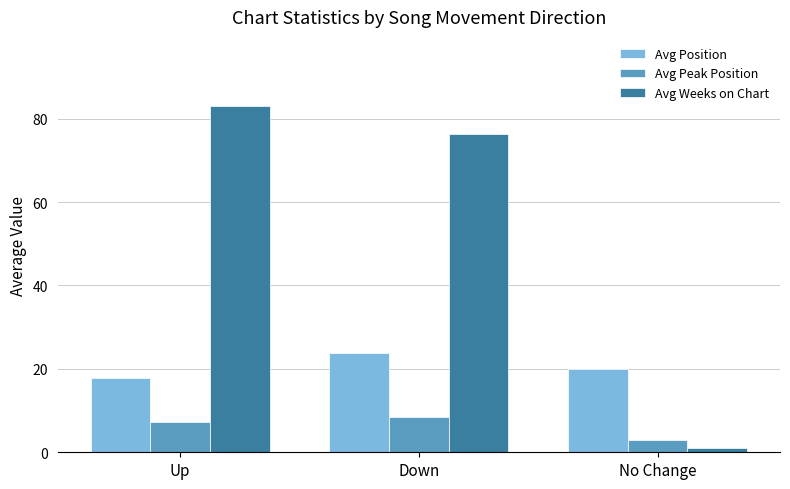

What is the label of the 3rd bar from the right?

Up